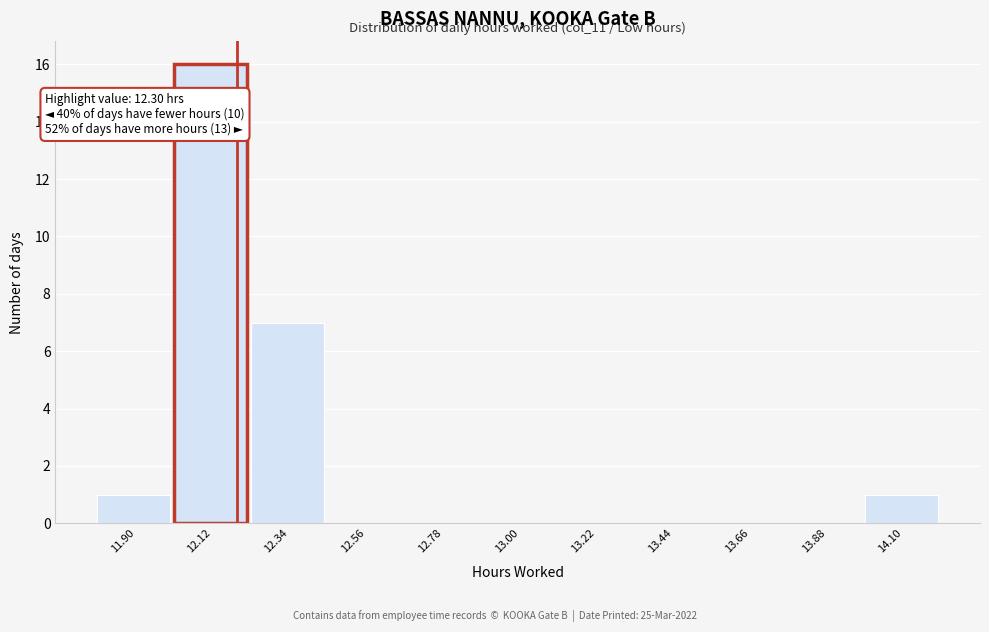

Reading left to right, transcribe all the data shown in this chart.

11.90=1	12.12=16	12.34=7	12.56=0	12.78=0	13.00=0	13.22=0	13.44=0	13.66=0	13.88=0	14.10=1